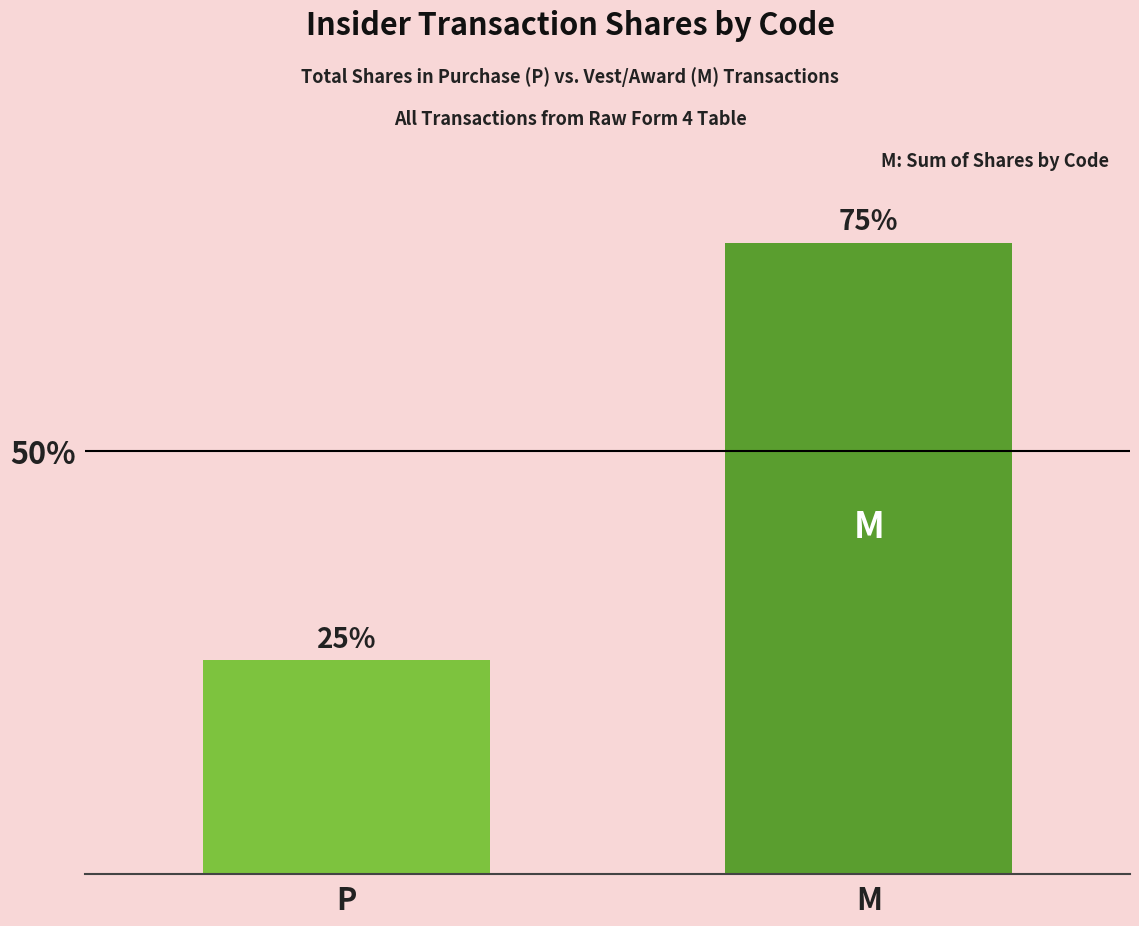

What is the greatest value displayed?

74.7